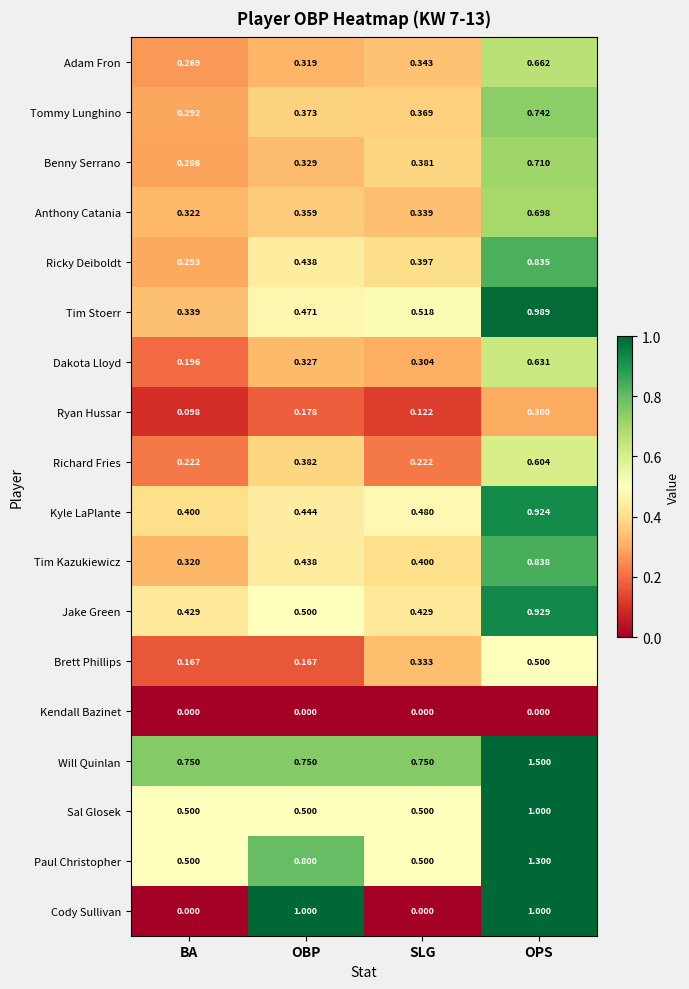

At which category is the sum across all series the highest?

OPS